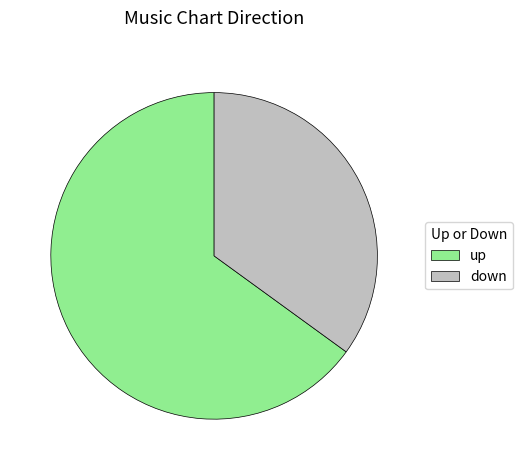

Approximately how many times larger is the value at up compared to down?

1.9